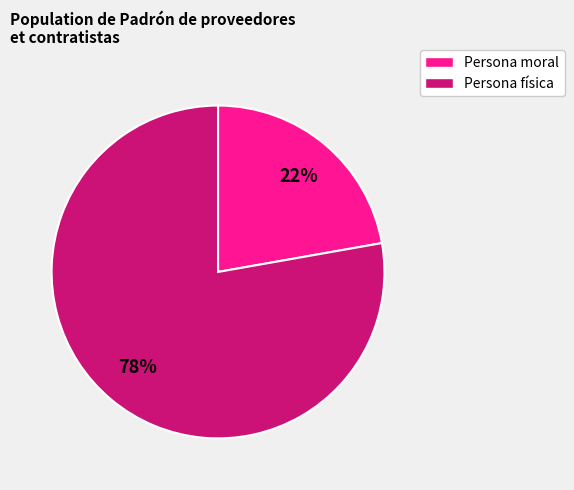

Which slice is the largest?

Persona física